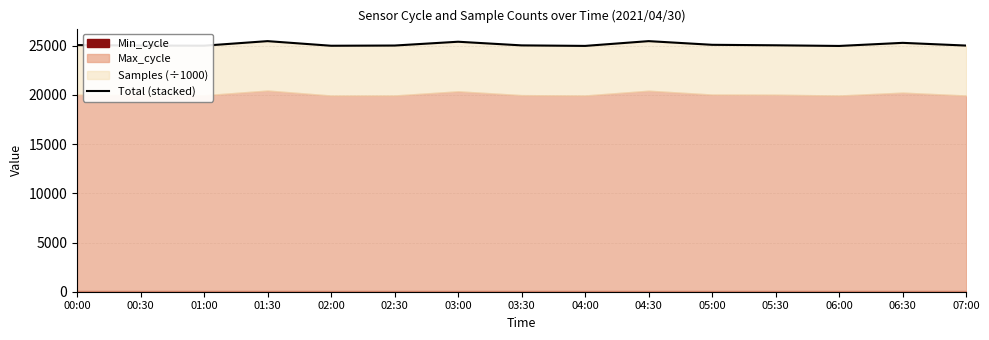

What is the difference between the second highest and minimum values?

490.0